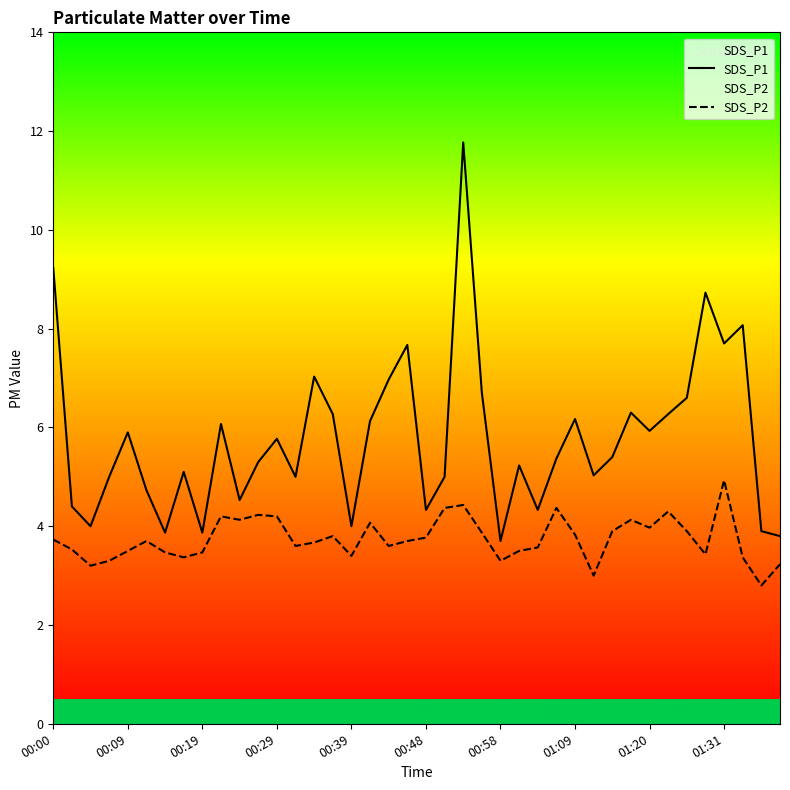

What is the lowest value of the SDS_P1 series?

3.7